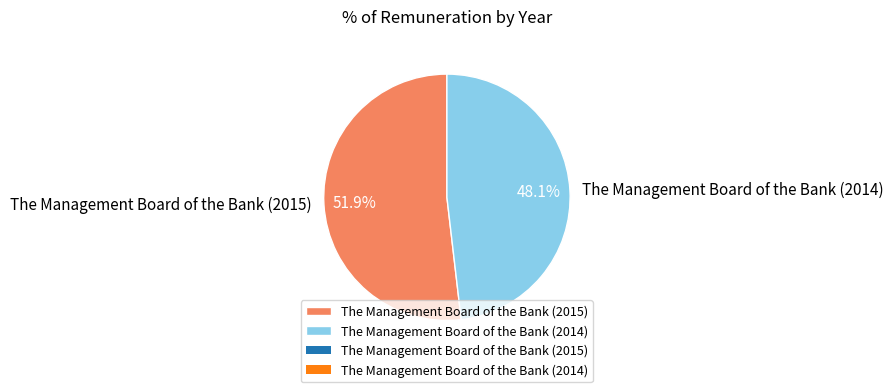

To the nearest percent, what is the combined percentage of The Management Board of the Bank (2015) and The Management Board of the Bank (2014)?

100%